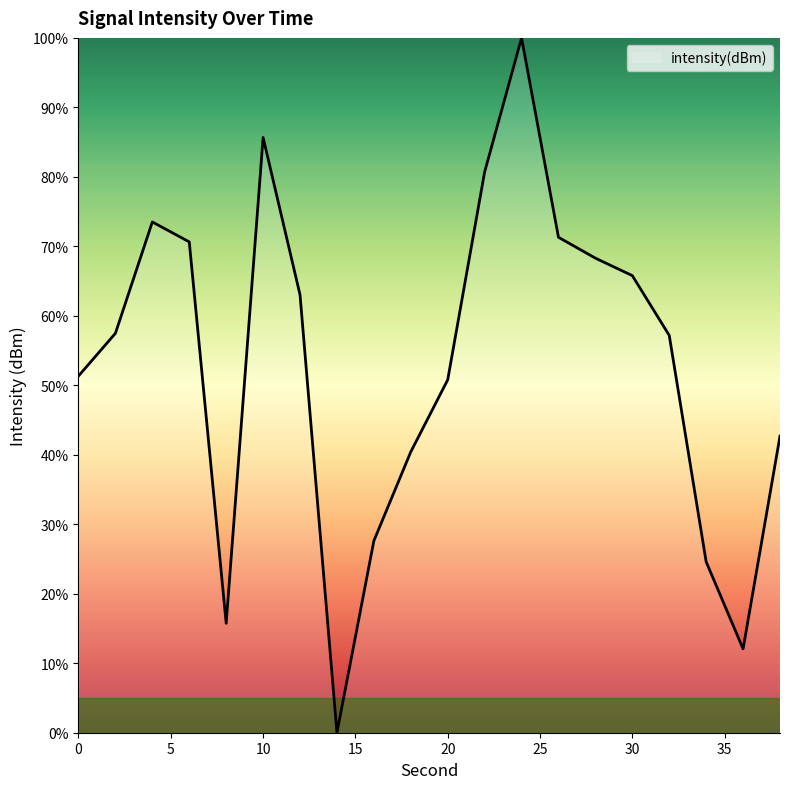

What is the maximum value shown in the chart?

100.0